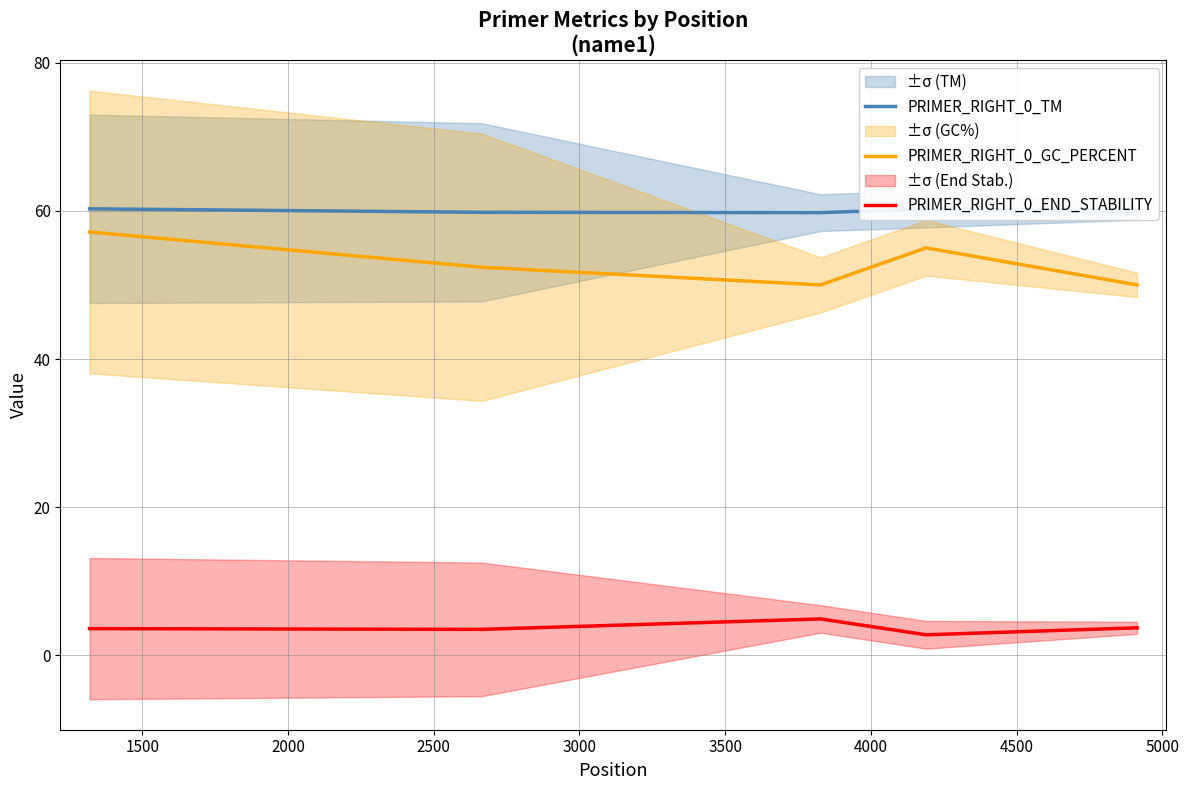

What is the minimum value for PRIMER_RIGHT_0_END_STABILITY?

2.8